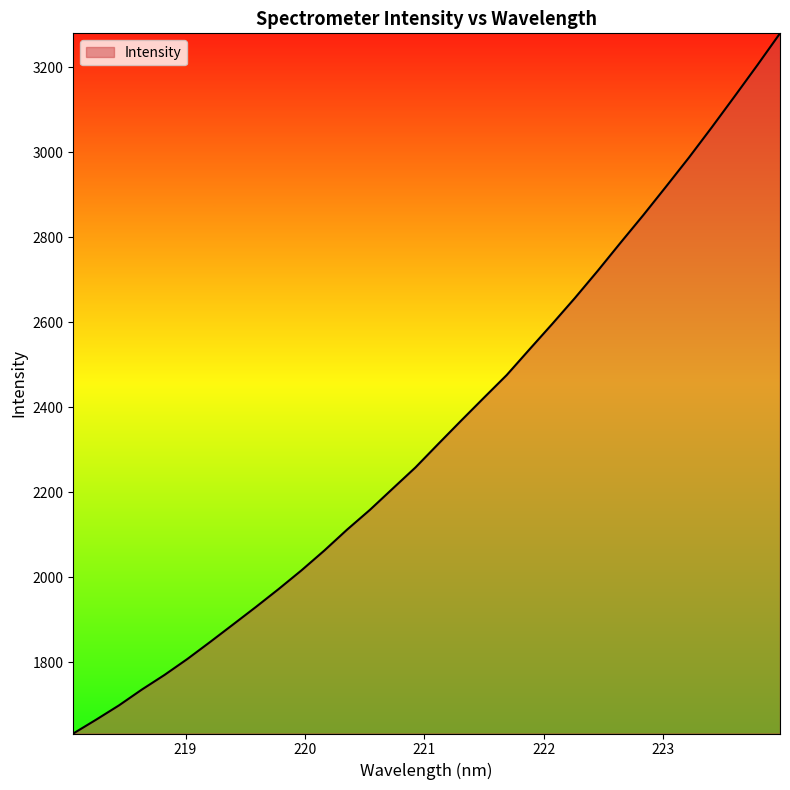

What is the greatest value displayed?

3279.3